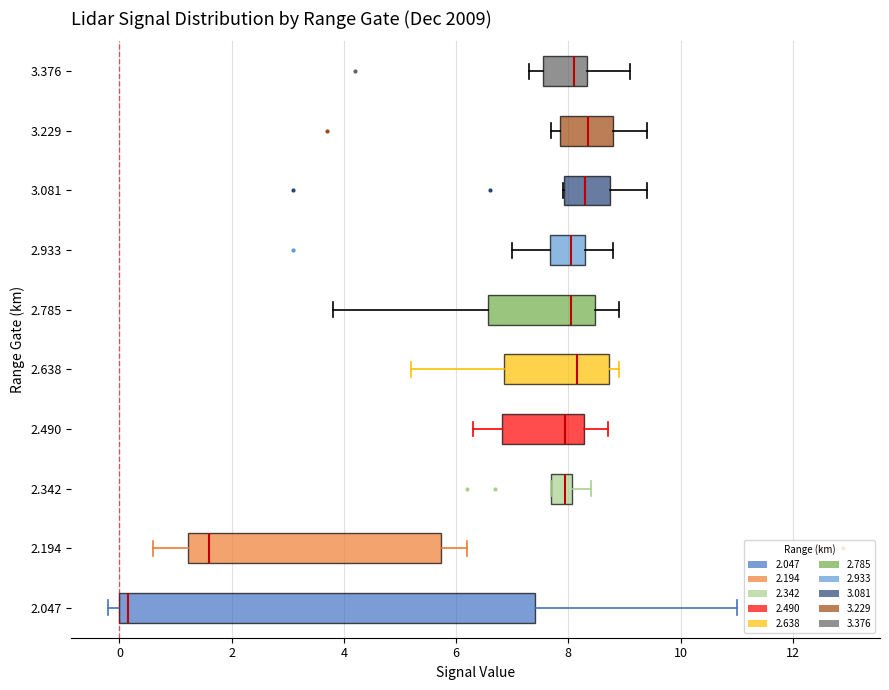

Reading bottom to top, read every box against the x-axis: the position of its median line, the range the box covers, and the ends of its whiskers. The values are not printed on the chart, so give them approximately, as read against the axis.

2.047: median 0.2, box 0.0 to 7.4, whiskers -0.2 to 11.0
2.194: median 1.6, box 1.2 to 5.8, whiskers 0.6 to 6.2
2.342: median 8.0 (just left of the box's right edge), box 7.8 to 8.0, whiskers 7.8 to 8.4
2.490: median 8.0, box 6.8 to 8.2, whiskers 6.4 to 8.8
2.638: median 8.2, box 6.8 to 8.8, whiskers 5.2 to 9.0
2.785: median 8.0, box 6.6 to 8.4, whiskers 3.8 to 9.0
2.933: median 8.0, box 7.6 to 8.4, whiskers 7.0 to 8.8
3.081: median 8.4, box 8.0 to 8.8, whiskers 8.0 to 9.4
3.229: median 8.4, box 7.8 to 8.8, whiskers 7.8 (just left of the box's left edge) to 9.4
3.376: median 8.2, box 7.6 to 8.4, whiskers 7.4 to 9.2